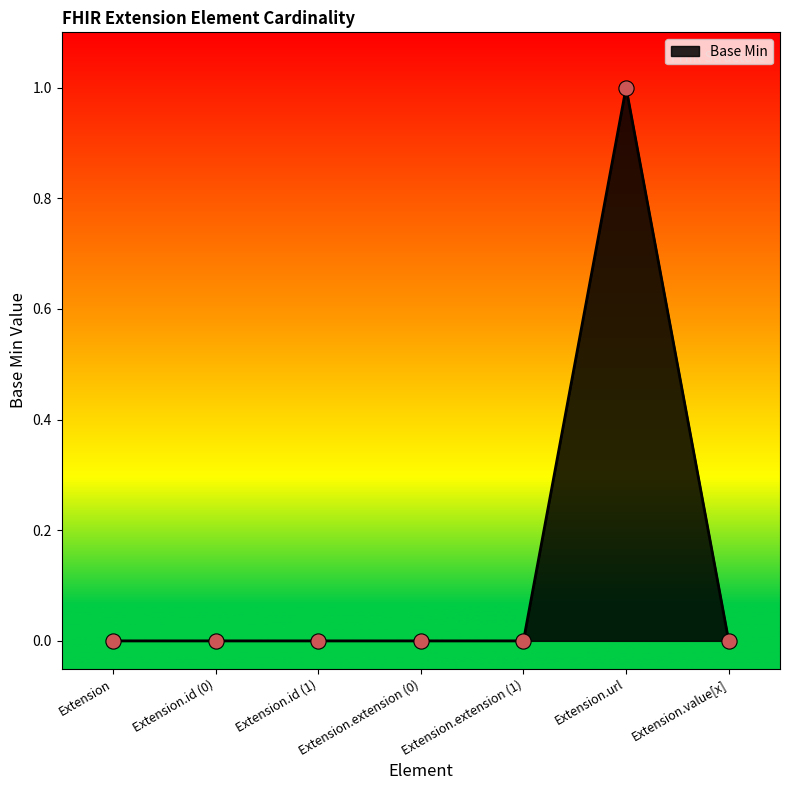

Between Extension.extension (1) and Extension.url, which is larger?

Extension.url